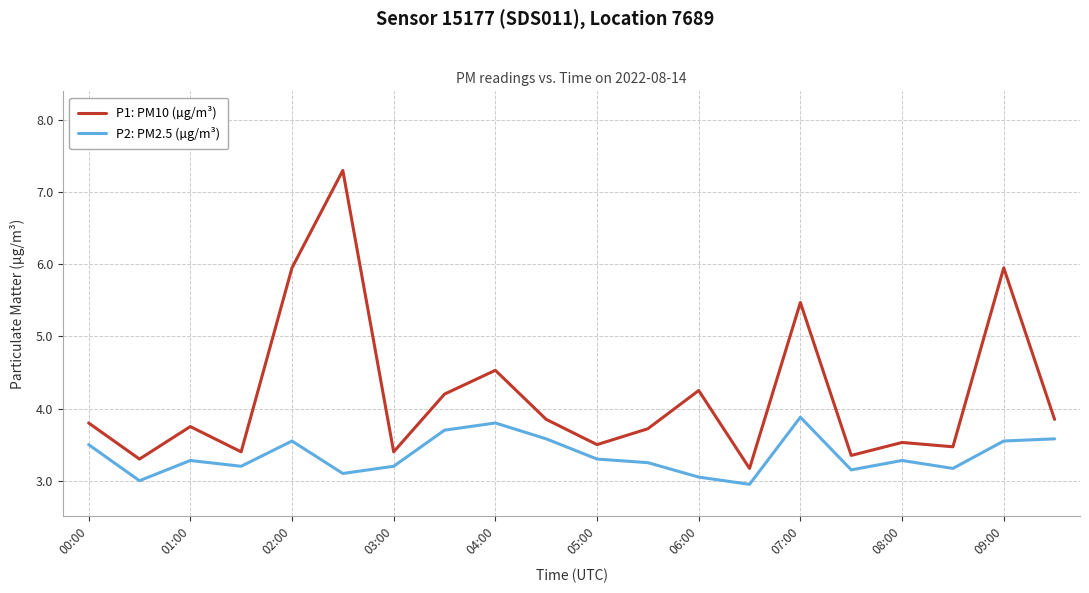

How many lines are shown in the chart?

2